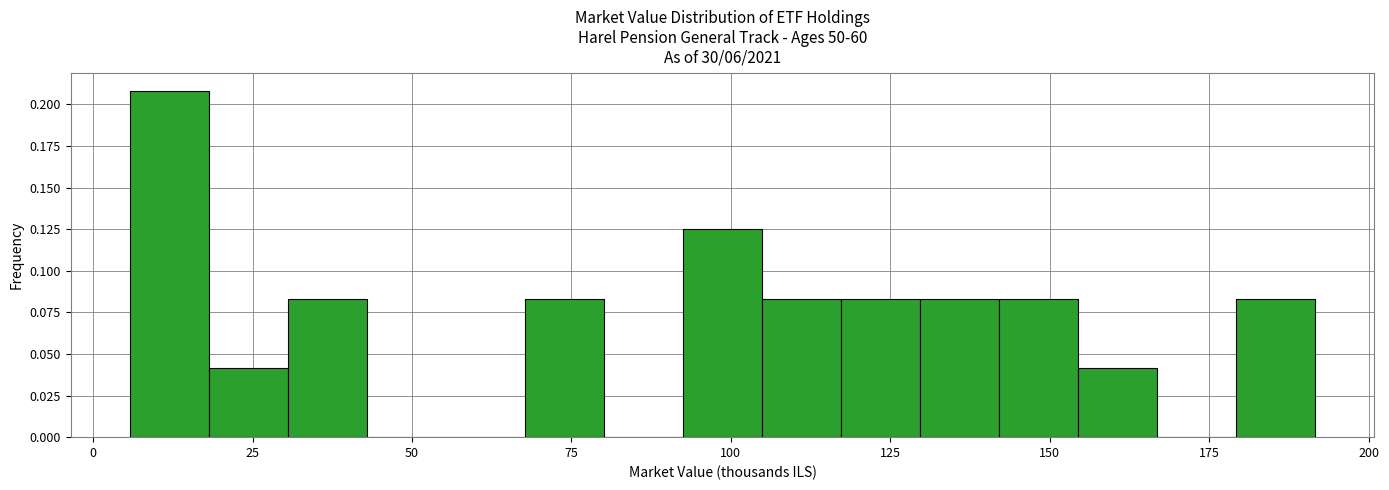

Read against the x-axis, roughly where is the centre of the tallest bar?

10